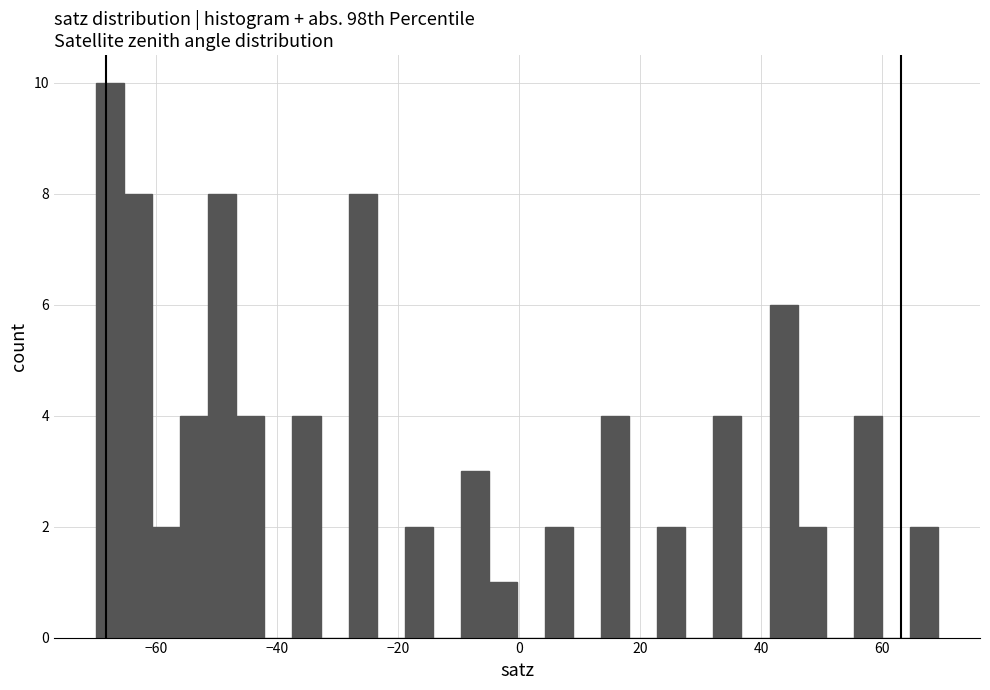

Read against the x-axis, roughly where is the centre of the tallest bar?

-68